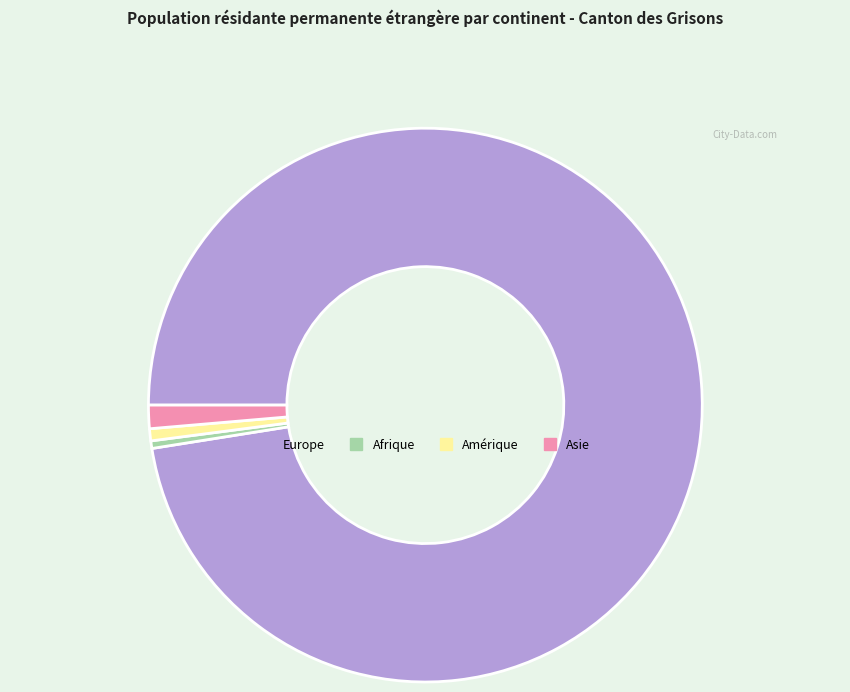

Count the number of slices in the pie.

4